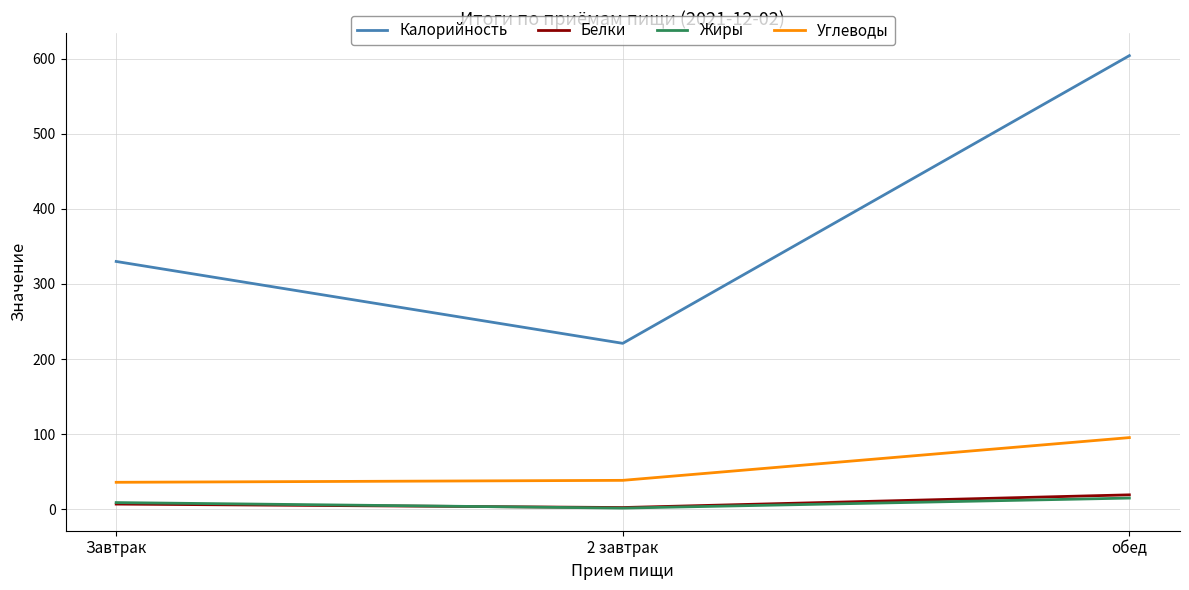

What is the greatest value displayed?

604.0